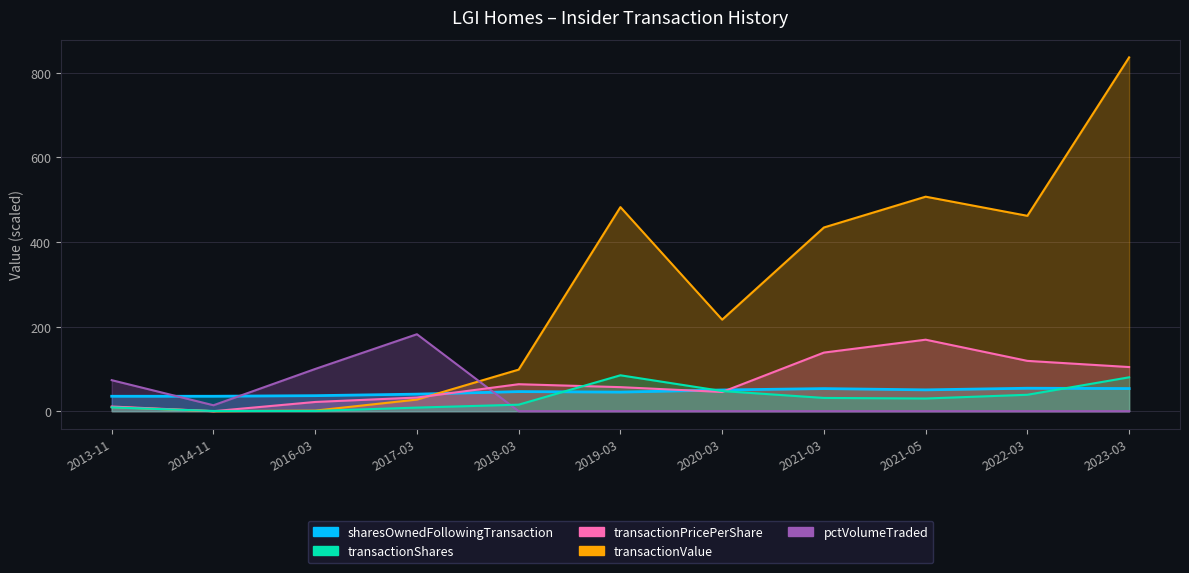

At how many categories does at least one series exceed 776?

1